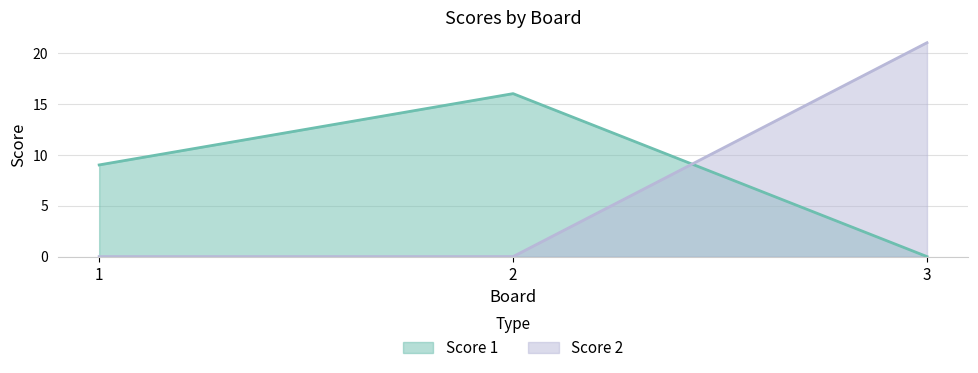

Does the chart display data point markers on the line(s)?

No